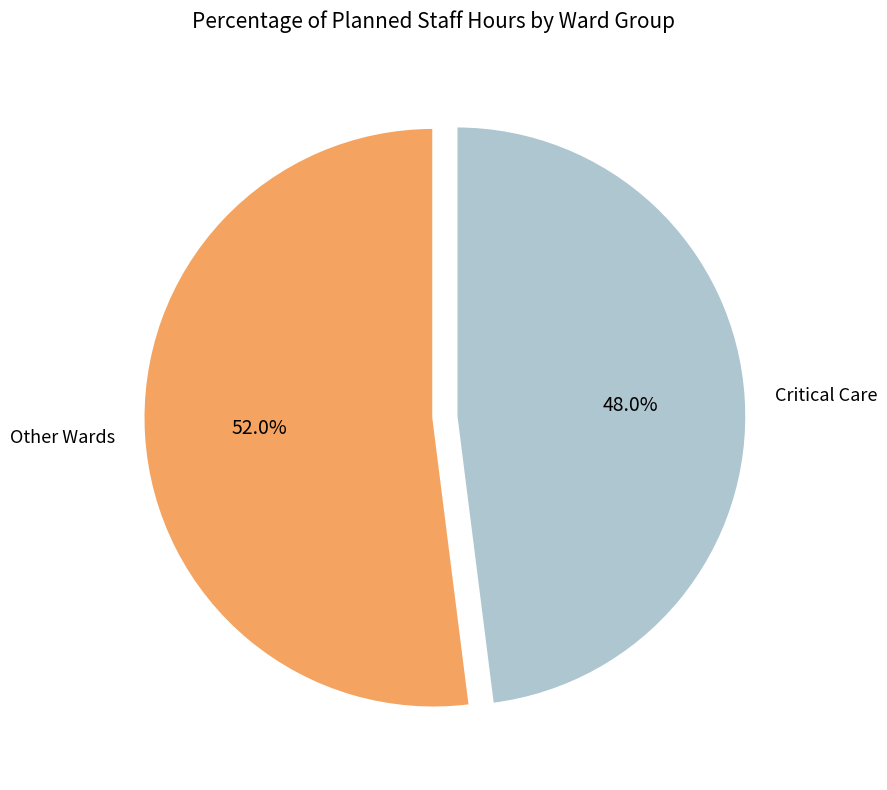

Which category has the smallest portion of the pie?

Critical Care